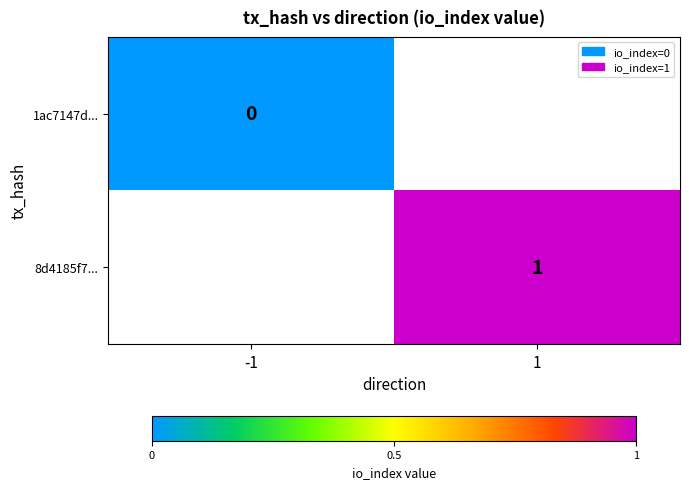

Count the number of data series in this chart.

2